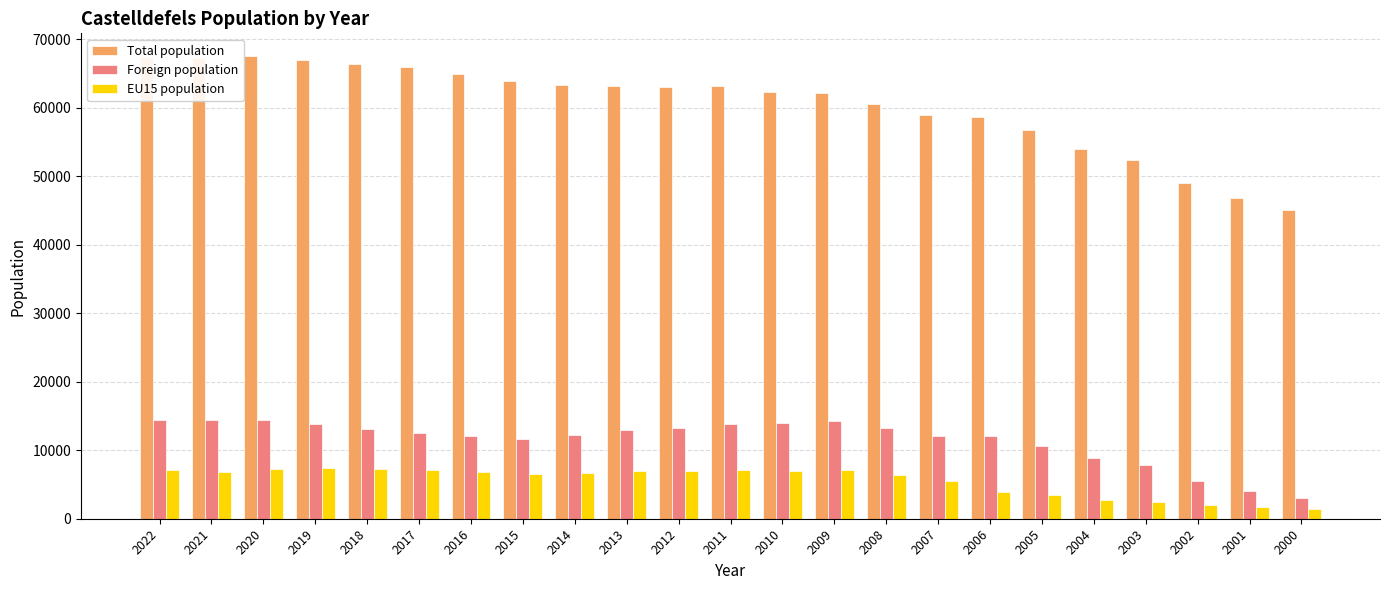

What is the maximum value for Total population?

67460